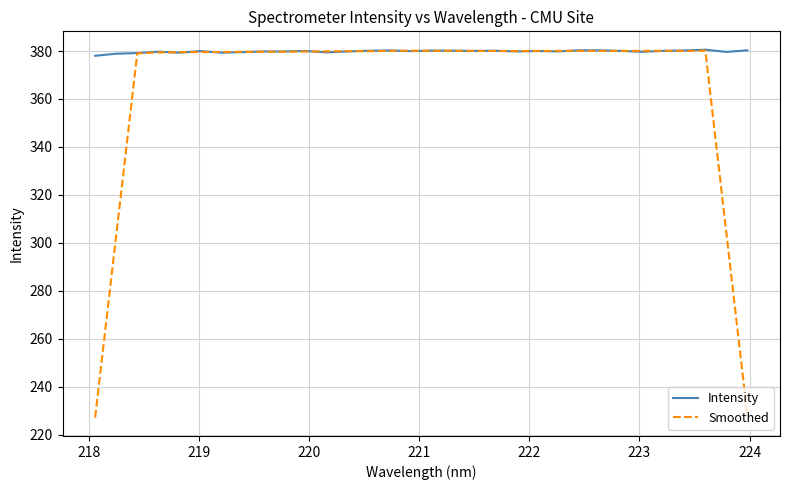

What is the greatest value displayed?

380.5